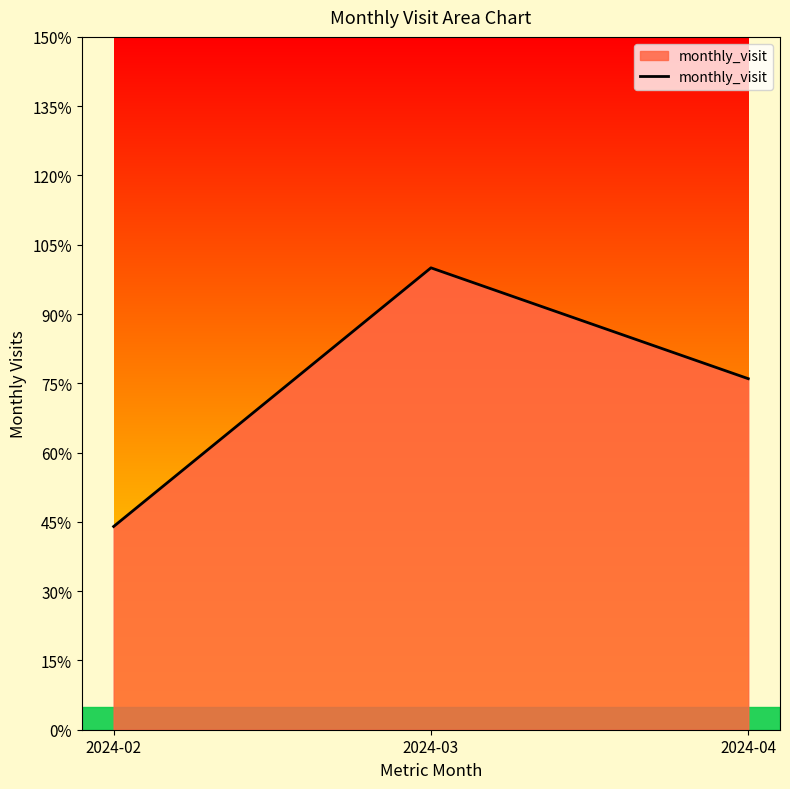

Does the chart display data point markers on the line(s)?

No